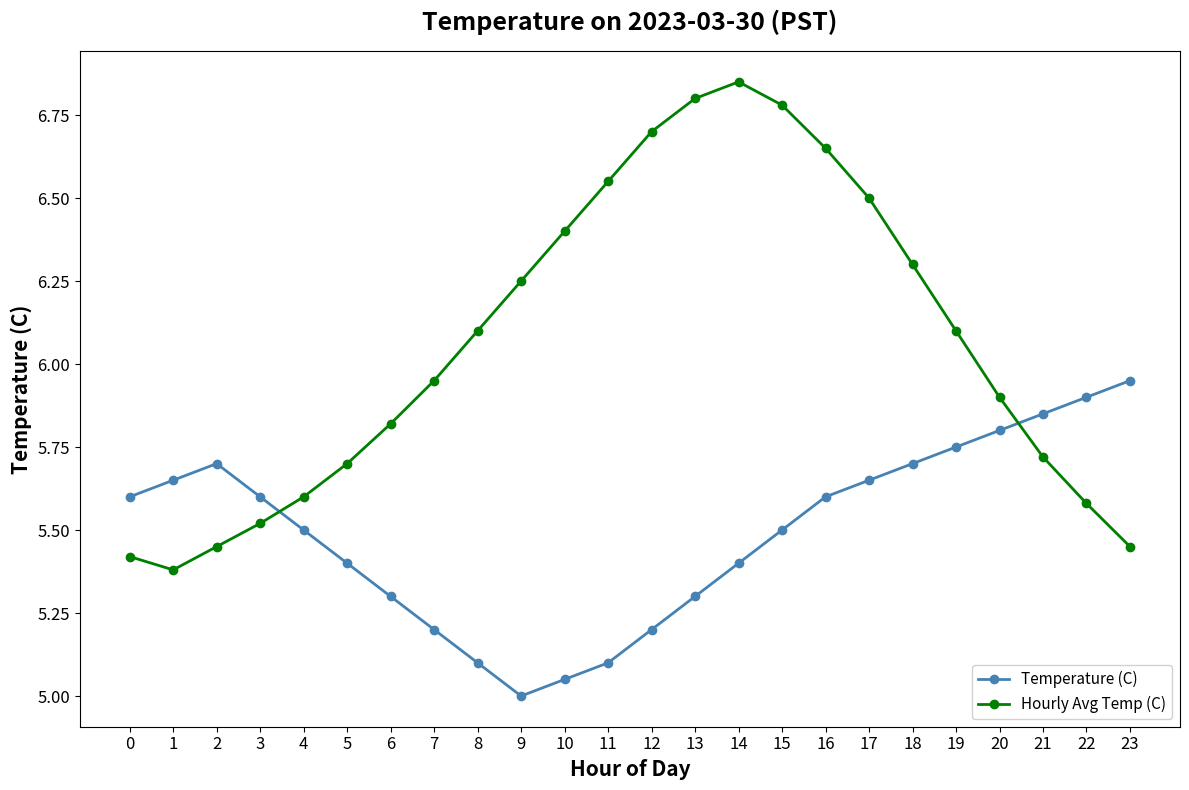

How many interior local valleys does the Hourly Avg Temp (C) series have?

1